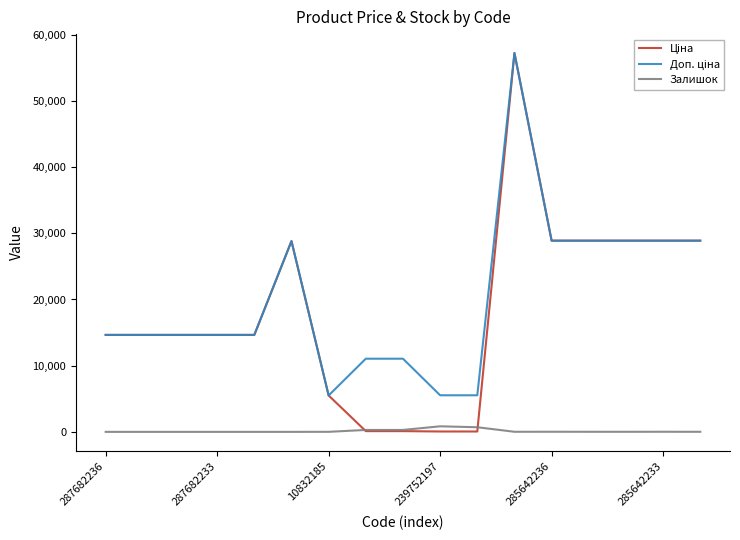

Is it true that Залишок equals 16.0 at 285642233?

True